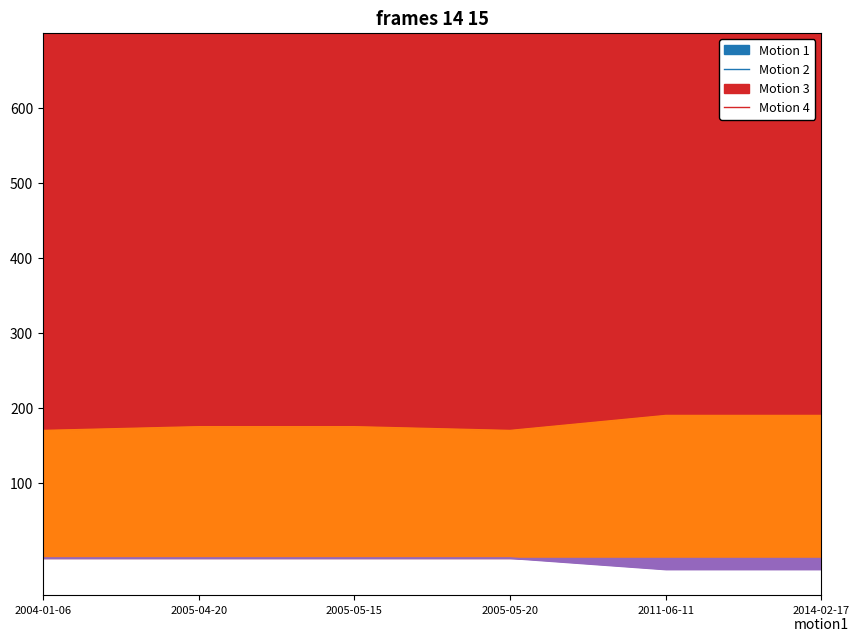

What is the label of the 5th point from the right?

2005-04-20